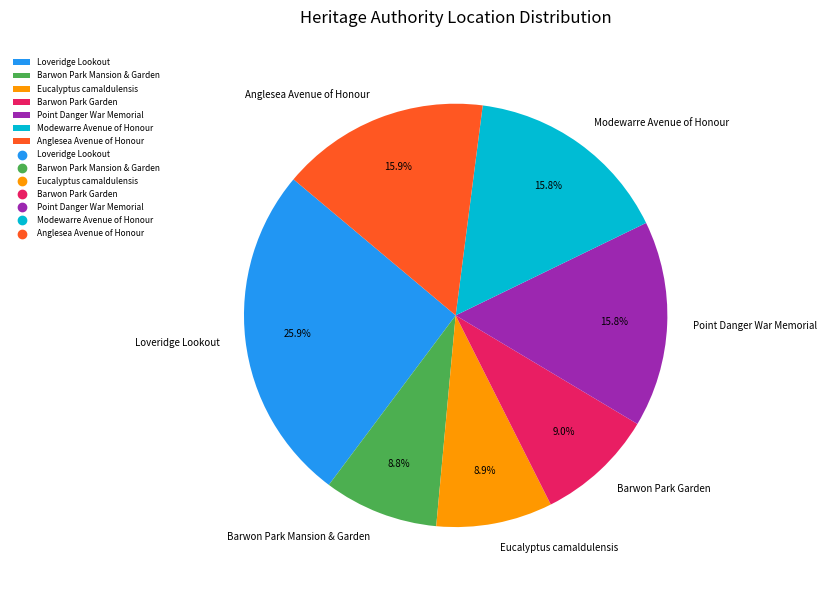

How many slices are in this pie chart?

7